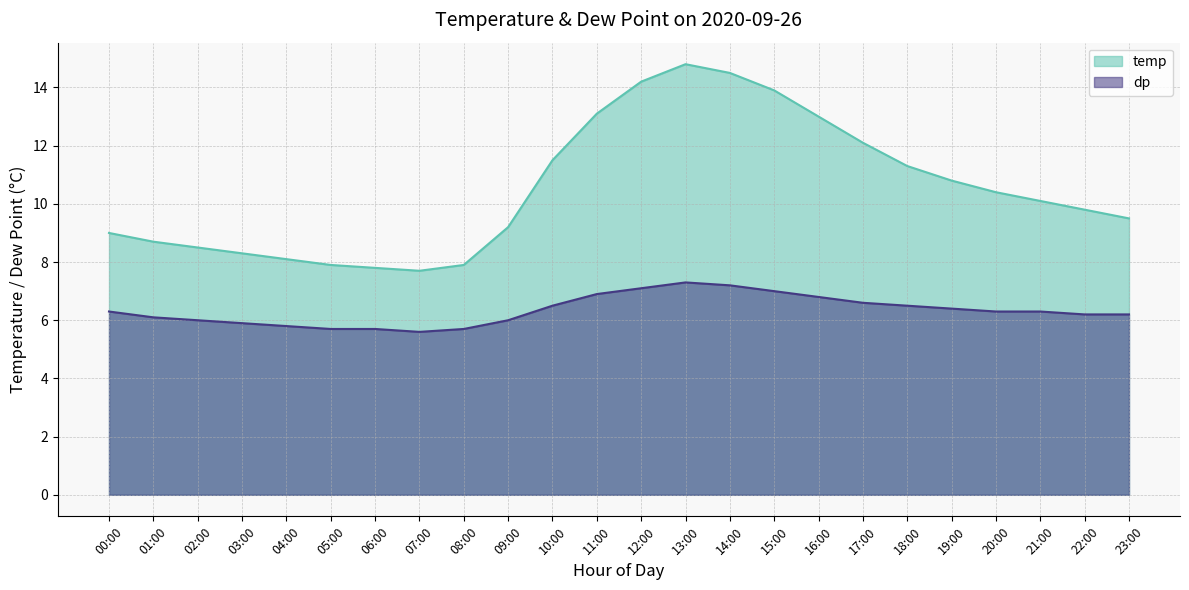

How many data points does each series have?

24